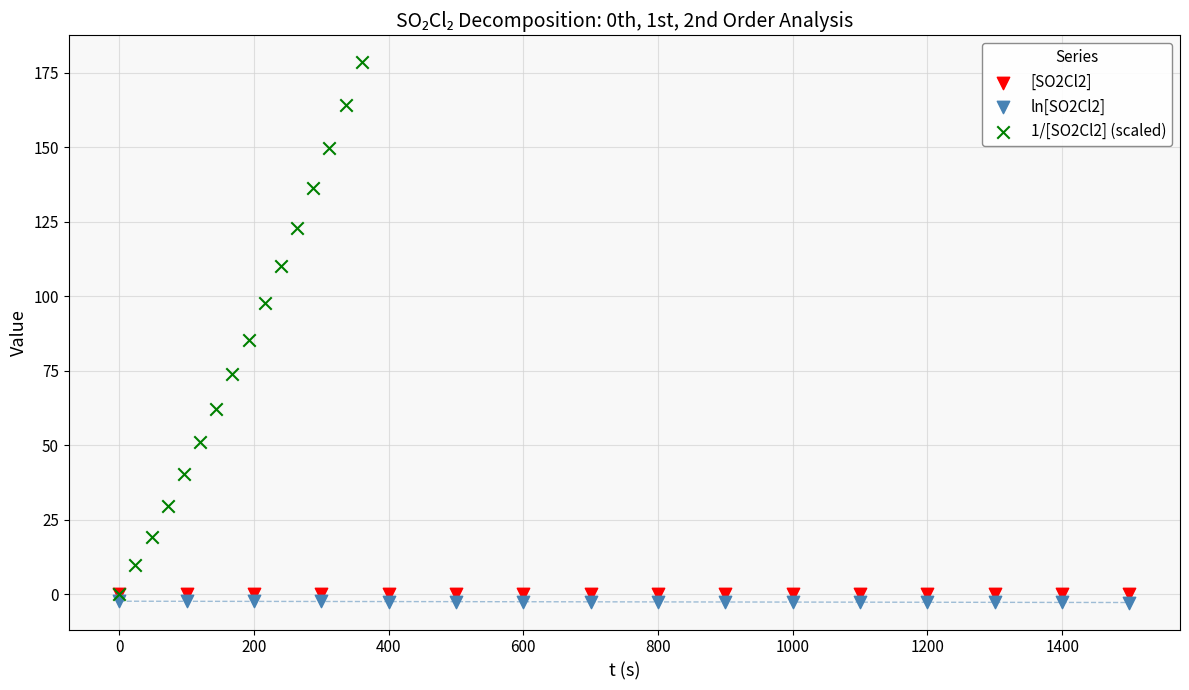

What are all the series names shown in the legend?

[SO2Cl2], ln[SO2Cl2], 1/[SO2Cl2] (scaled)